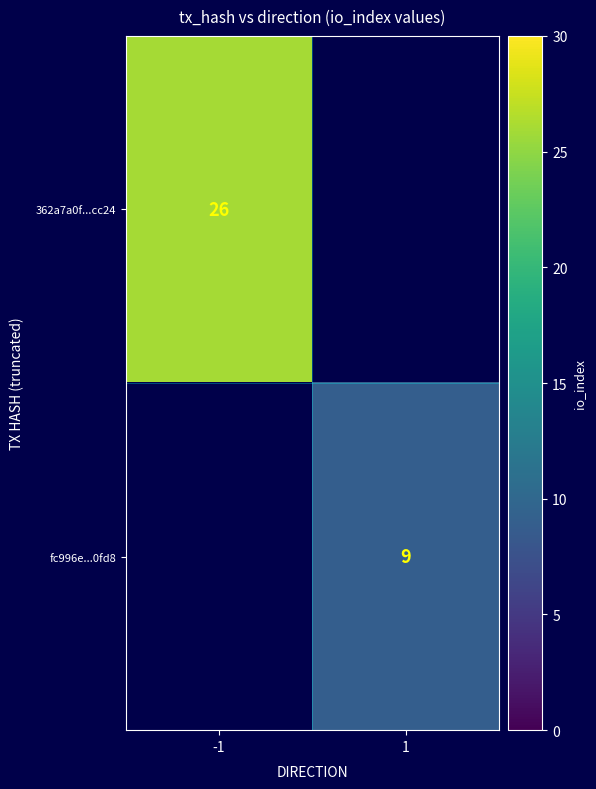

At how many categories does at least one series exceed 14?

1